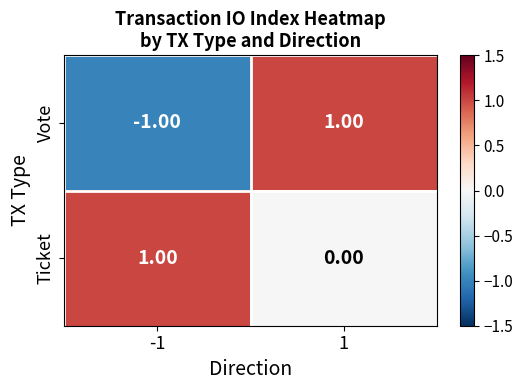

Rank the categories by Ticket value from highest to lowest.

-1, 1